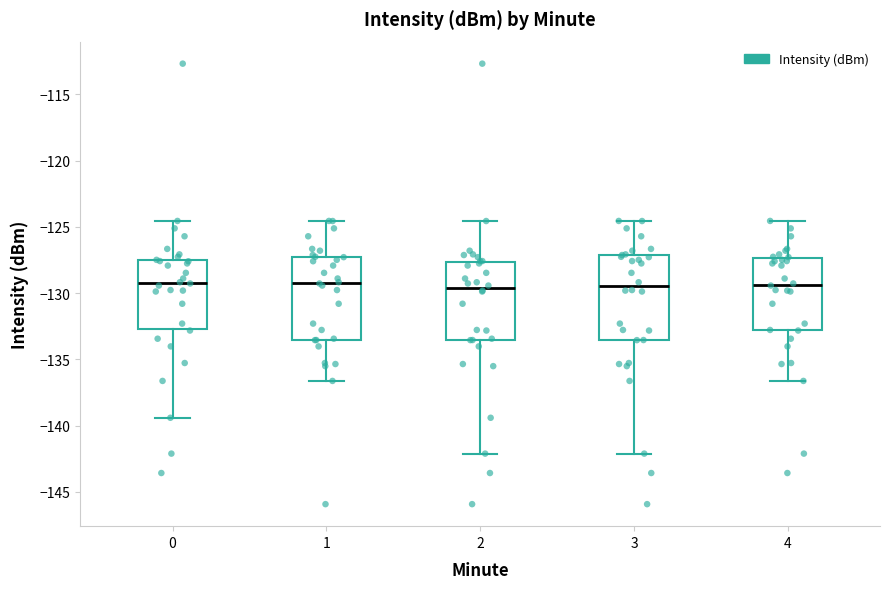

Reading left to right, transcribe this box plot: for each box, give where its median line is, the range the box spans, and where its two whiskers end, as read against the y-axis. The values are not printed on the chart, so give them approximately, as read against the axis.

0: median -129.0, box -132.5 to -127.5, whiskers -139.5 to -124.5
1: median -129.0, box -133.5 to -127.5, whiskers -136.5 to -124.5
2: median -129.5, box -133.5 to -127.5, whiskers -142.0 to -124.5
3: median -129.5, box -133.5 to -127.0, whiskers -142.0 to -124.5
4: median -129.5, box -133.0 to -127.5, whiskers -136.5 to -124.5